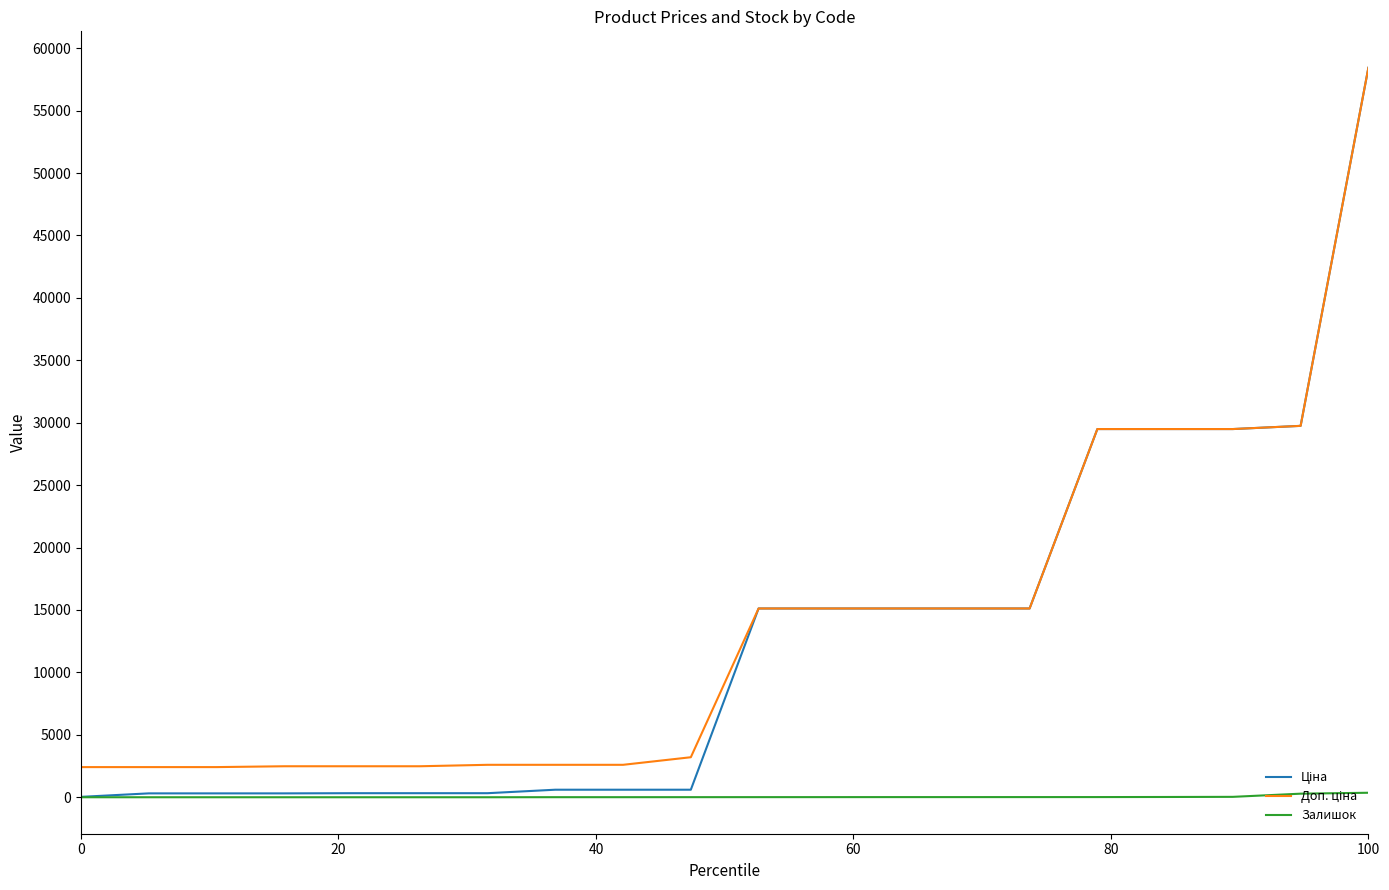

What is the greatest value displayed?

58426.5